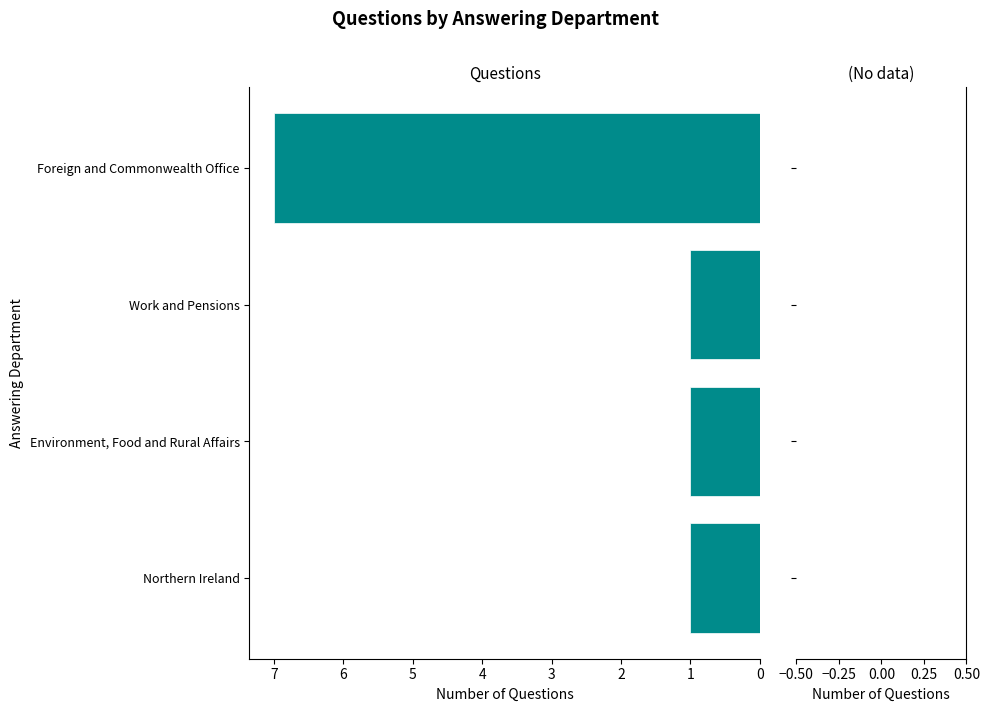

What is the sum of all values?

10